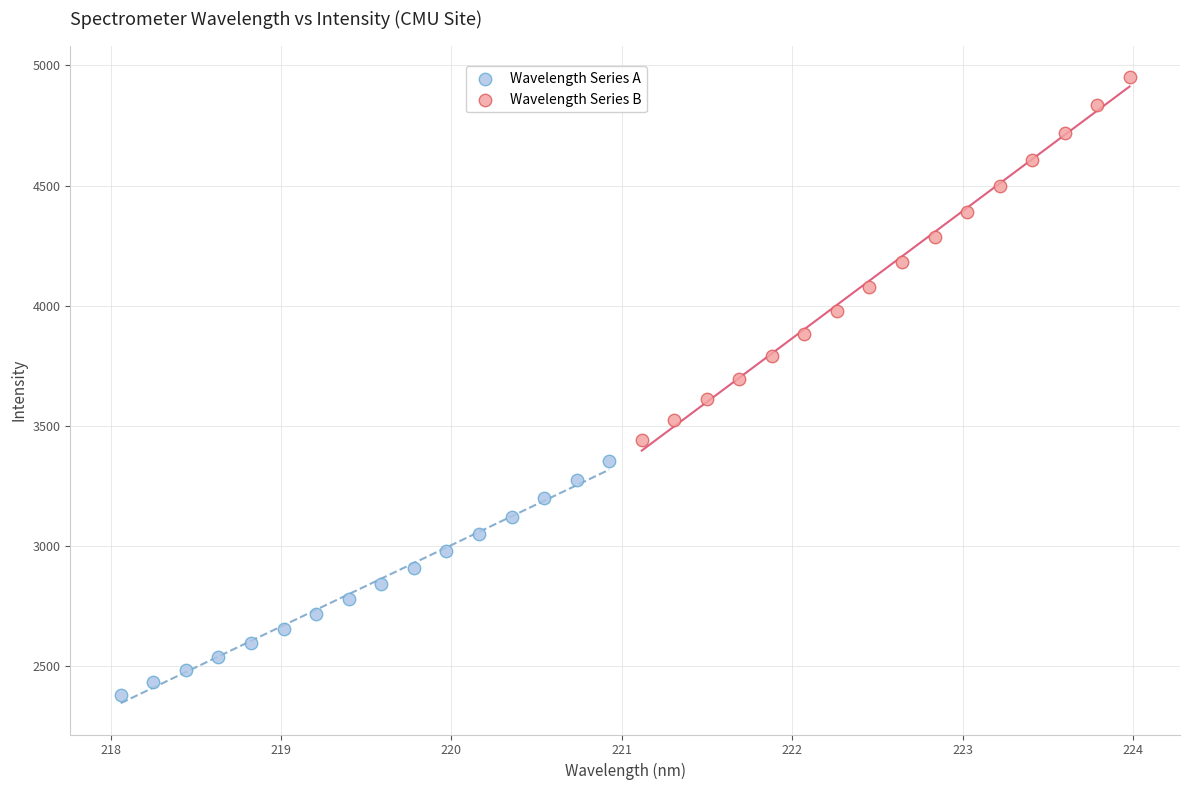

Which series reaches the minimum Y coordinate?

Wavelength Series A